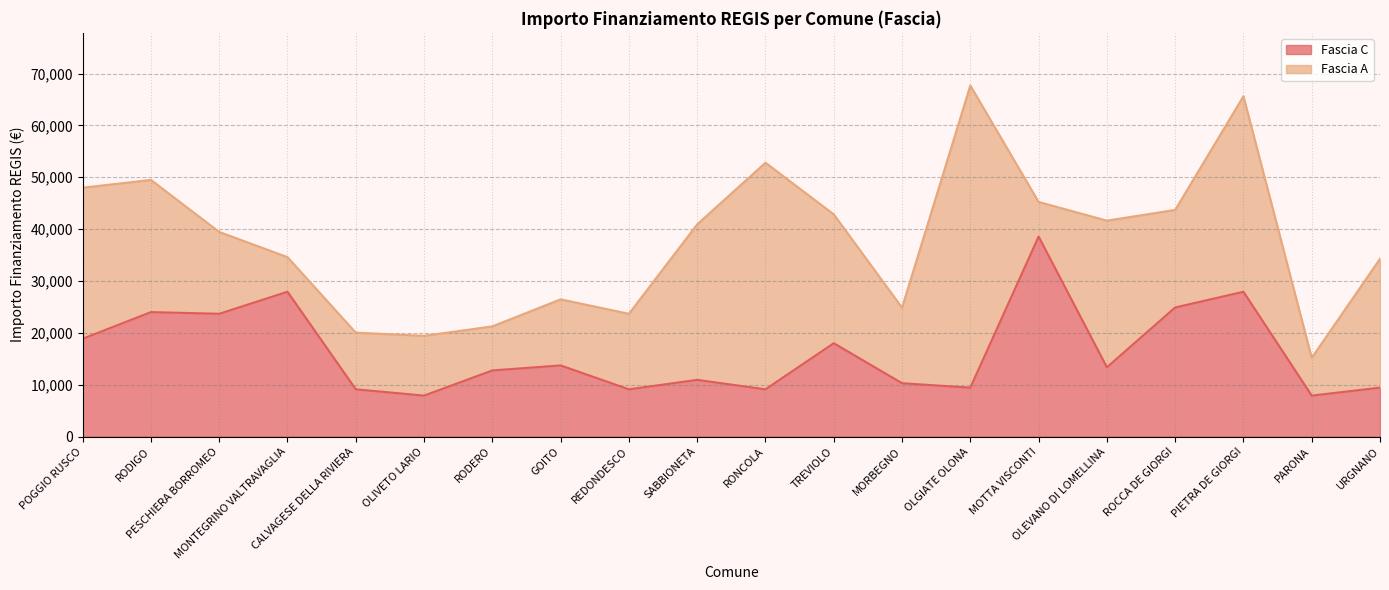

What is the label of the 12th point from the right?

REDONDESCO